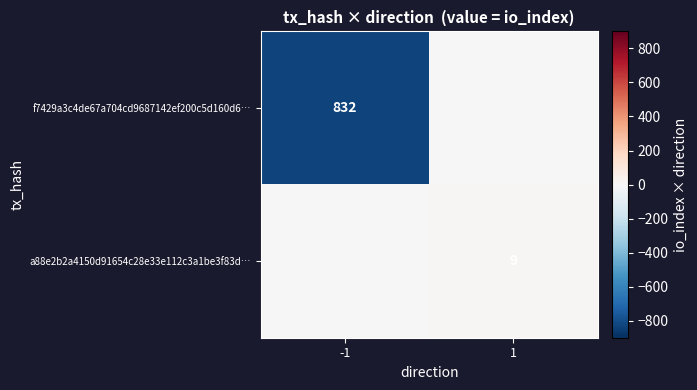

Is it true that a88e2b2a4150d91654c28e33e112c3a1be3f83d… equals 9 at 1?

True